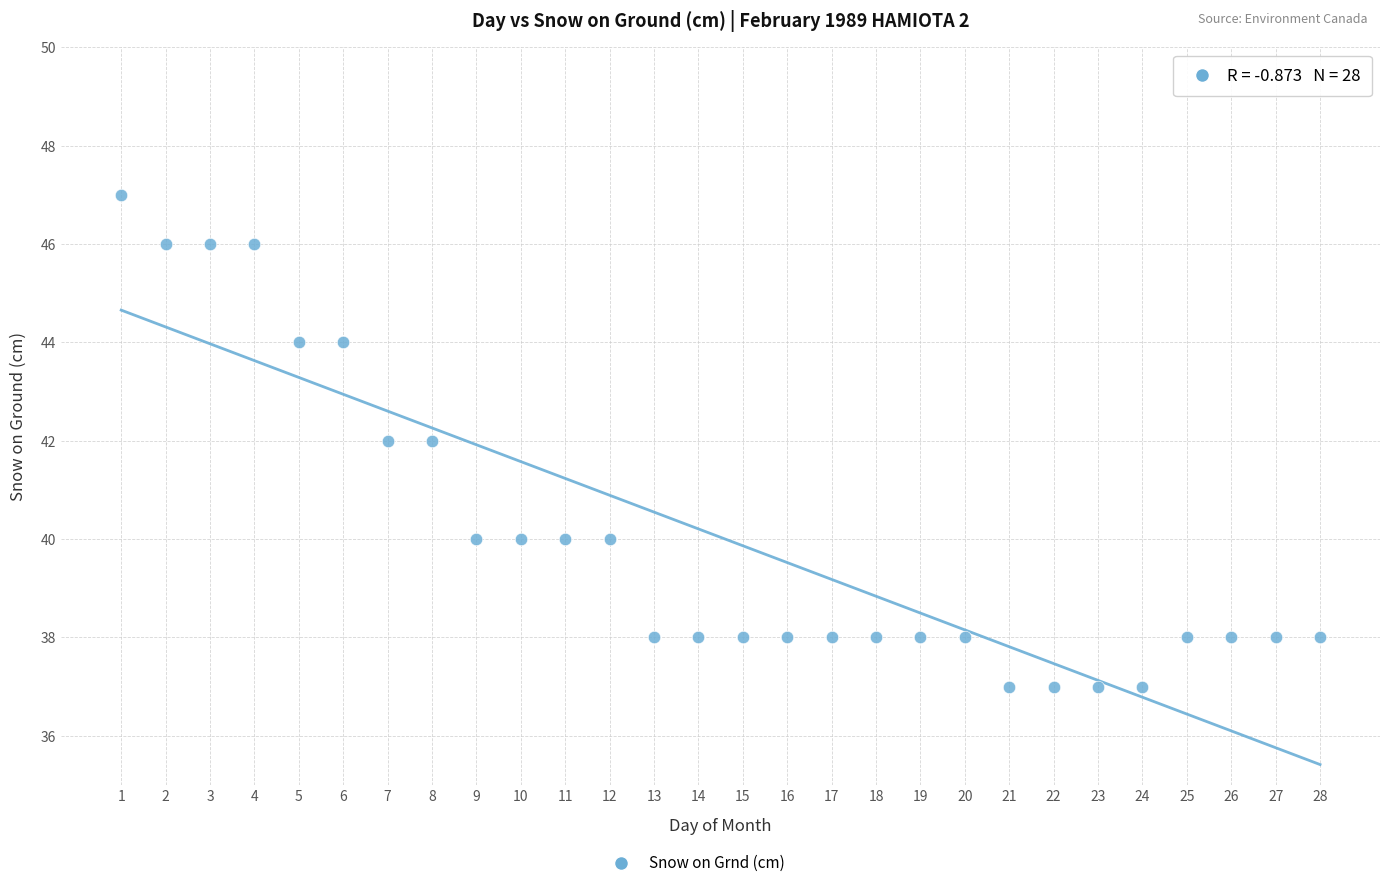

What is the range of X values (max minus min)?

27